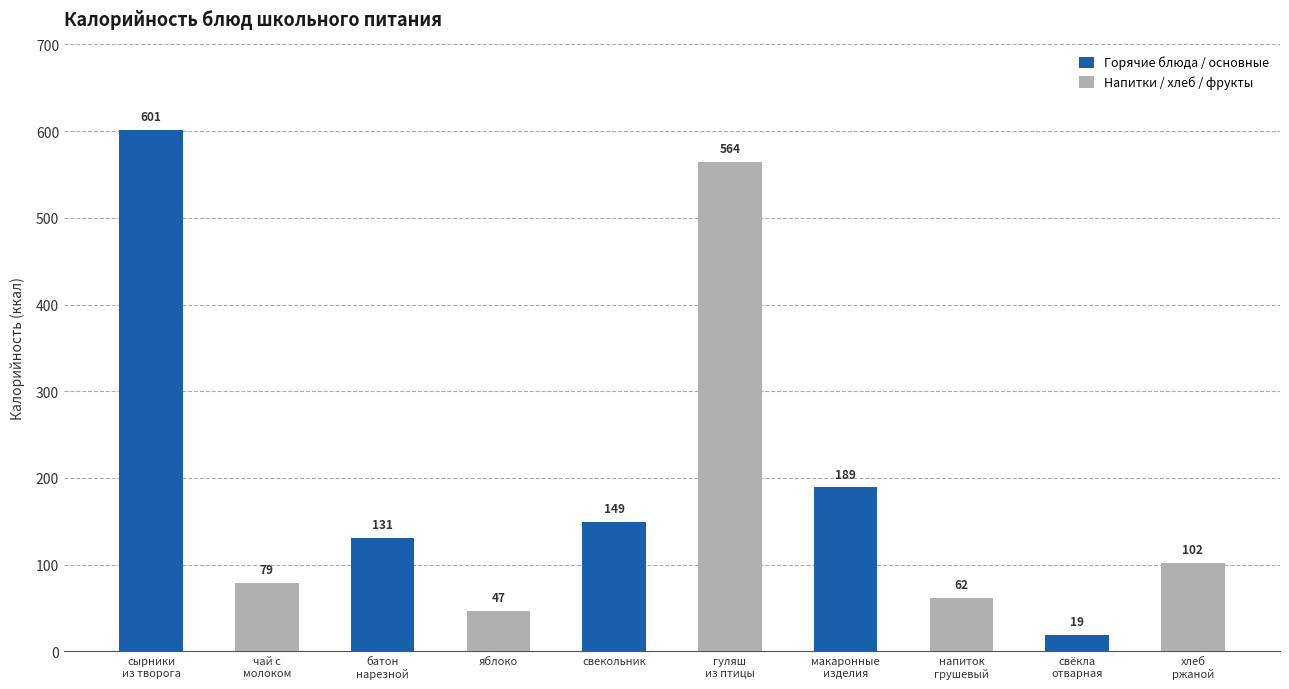

Rank the categories by value from highest to lowest.

сырники
из творога, гуляш
из птицы, макаронные
изделия, свекольник, батон
нарезной, хлеб
ржаной, чай с
молоком, напиток
грушевый, яблоко, свёкла
отварная